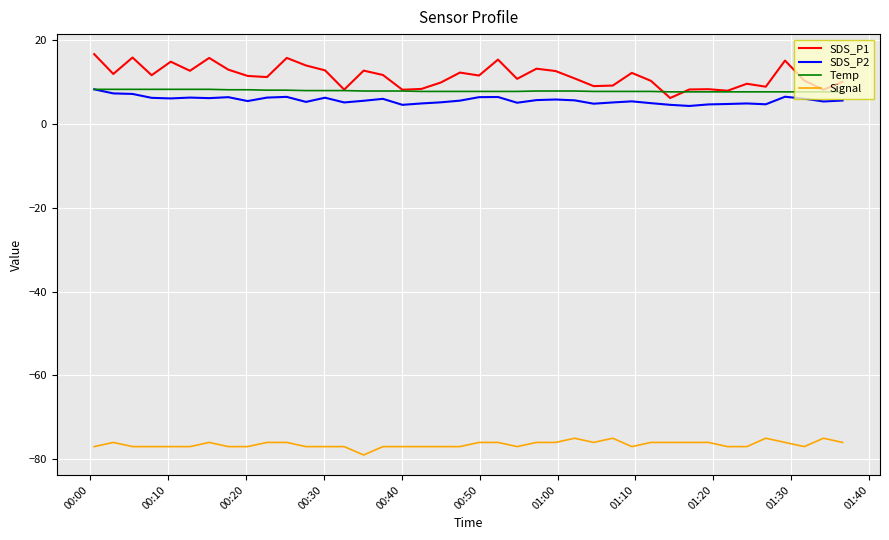

Which series has the widest spread of values?

SDS_P1